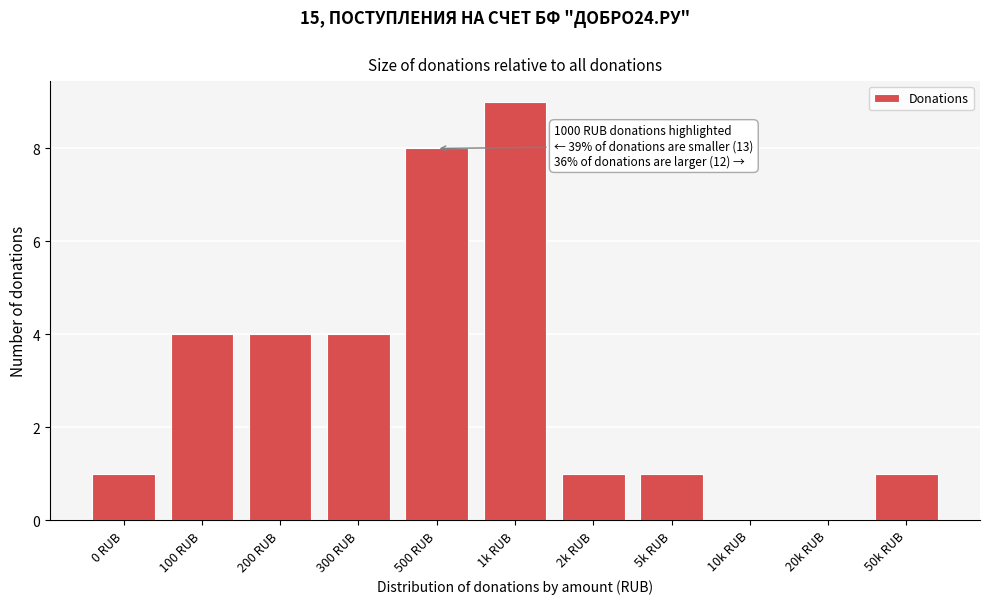

Reading right to left, what are all the values shown in this chart?

50k RUB=1	20k RUB=0	10k RUB=0	5k RUB=1	2k RUB=1	1k RUB=9	500 RUB=8	300 RUB=4	200 RUB=4	100 RUB=4	0 RUB=1